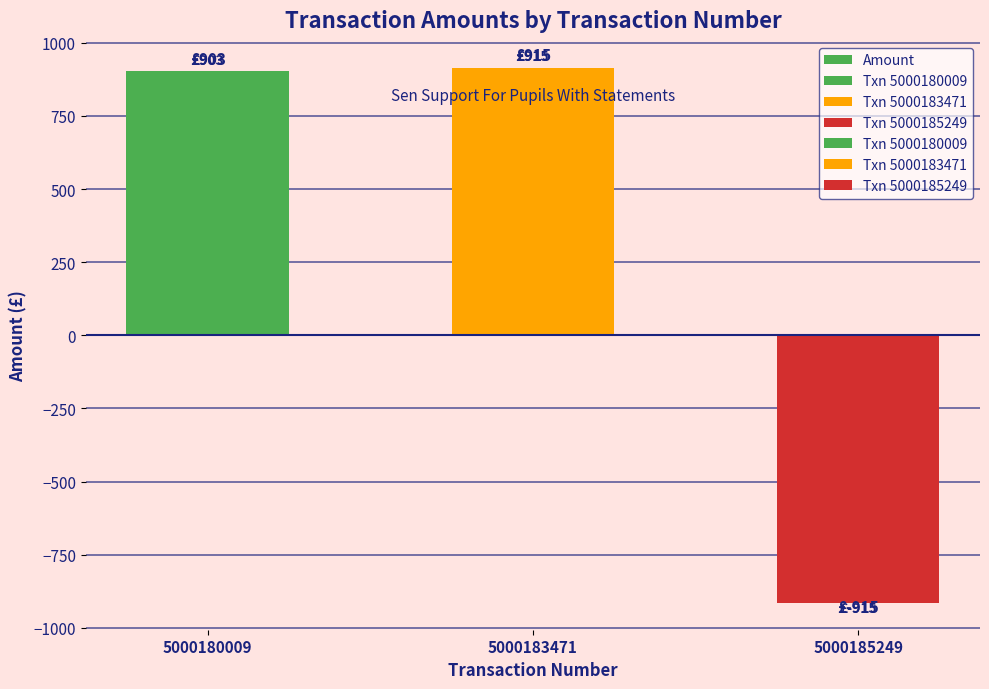

Which label corresponds to the largest value in the chart?

5000183471